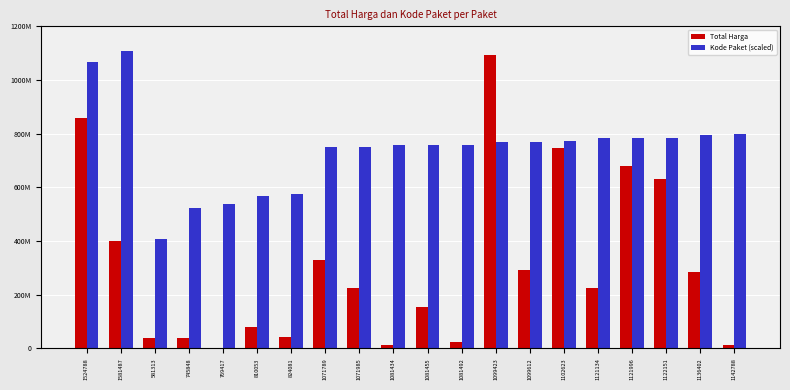

What are all the series names shown in the legend?

Total Harga, Kode Paket (scaled)